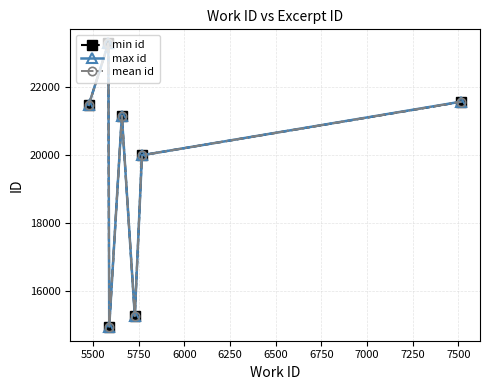

What is the maximum value shown in the chart?

23266.0